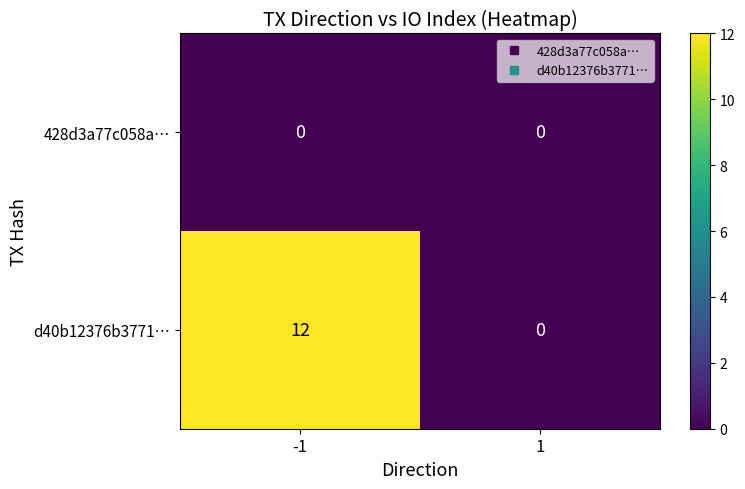

Reading left to right, list all the values displayed in this chart.

428d3a77c058a…: 0	0
d40b12376b3771…: 12	0